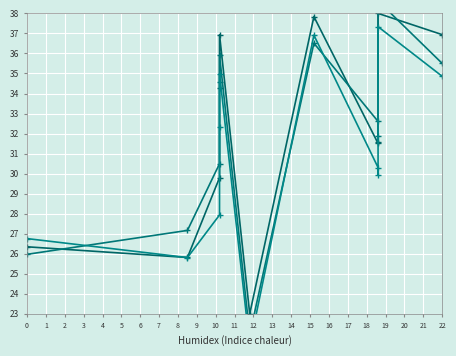

How many lines are shown in the chart?

3